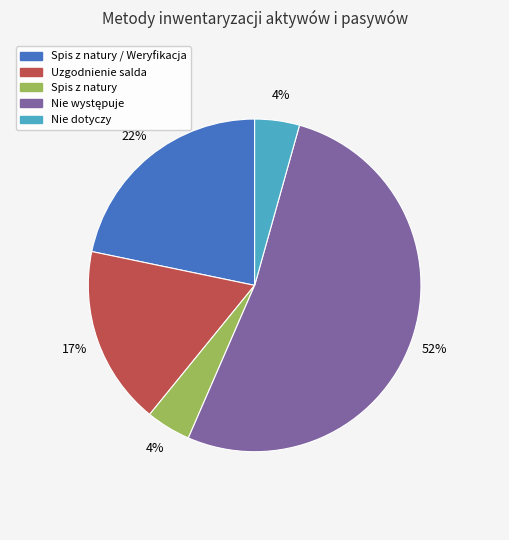

True or false: Uzgodnienie salda accounts for 17% of the total.

True